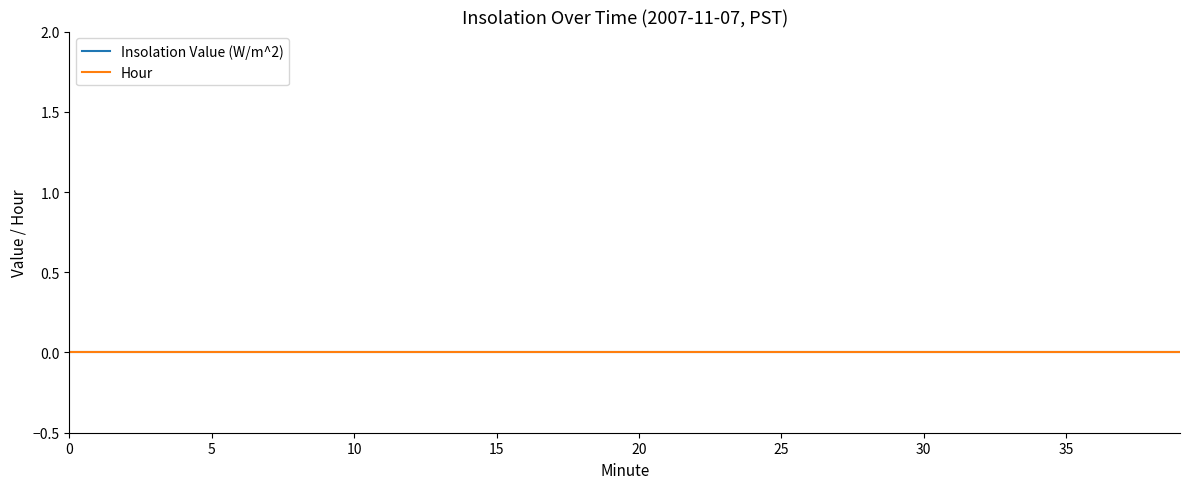

True or false: Minute has a value of 16 at 16.

True